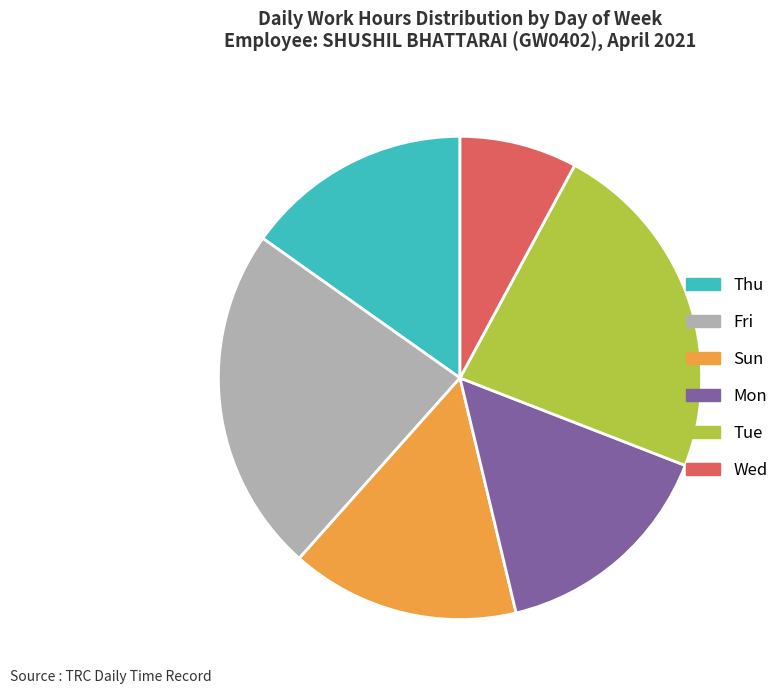

Which category has the smallest portion of the pie?

Wed